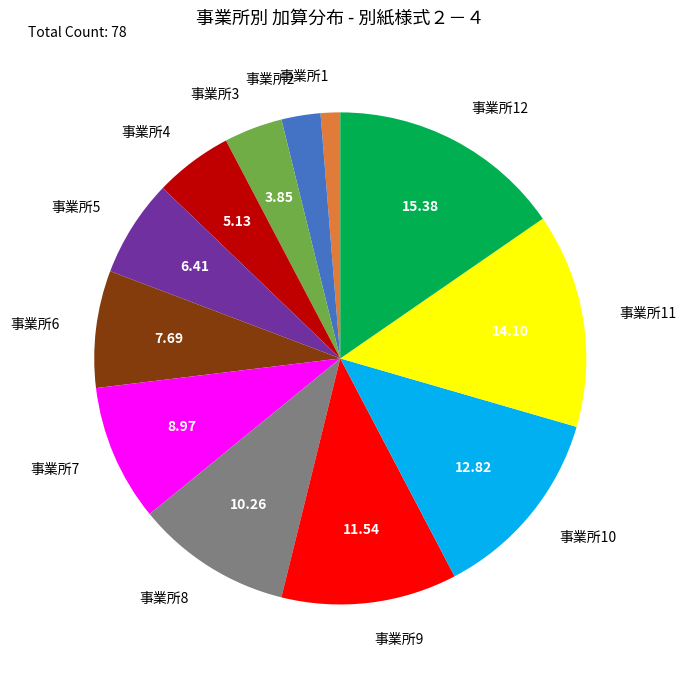

Is 事業所2 the majority of the pie?

No